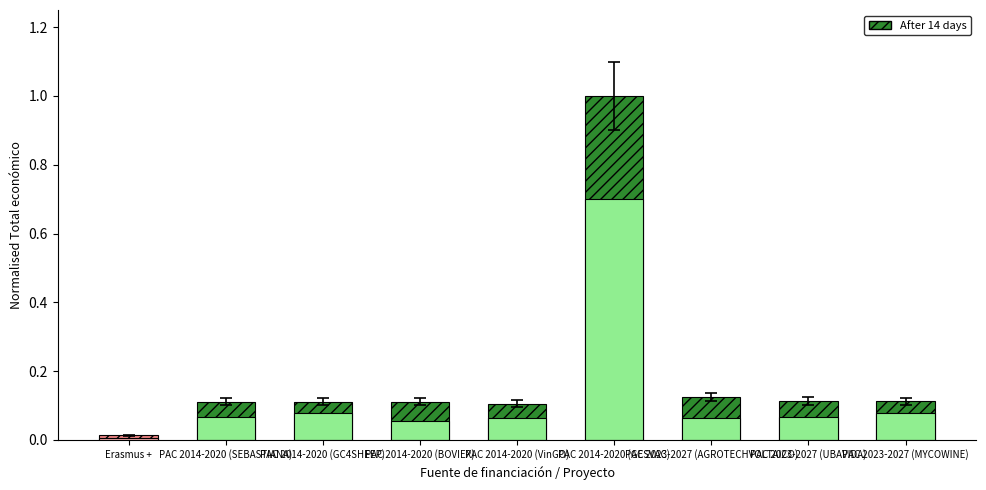

What is the average value?

0.2